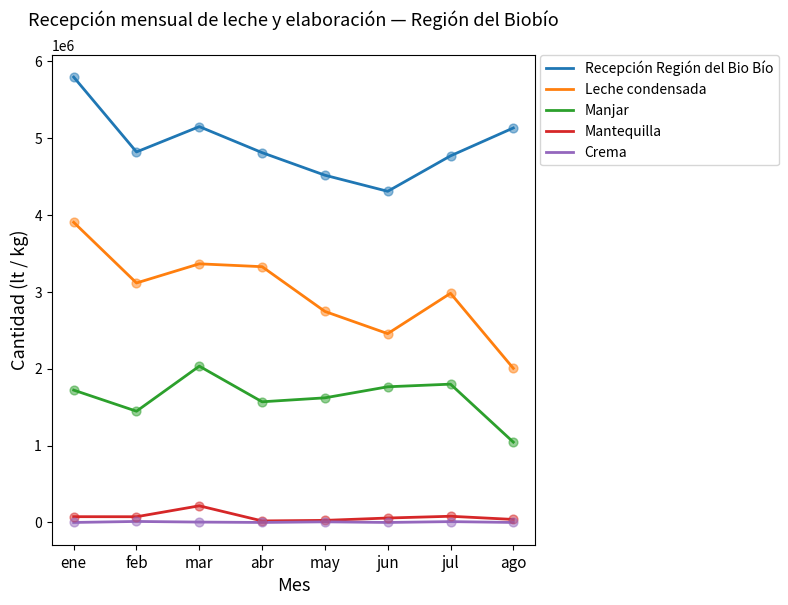

What are all the series names shown in the legend?

Recepción Región del Bio Bío, Leche condensada, Manjar, Mantequilla, Crema